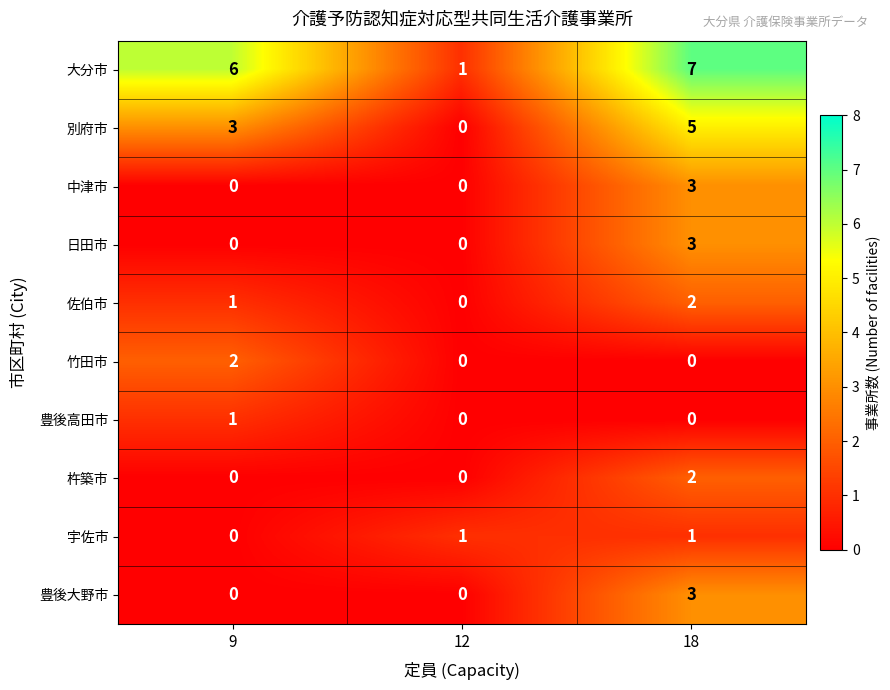

What is the maximum value shown in the chart?

7